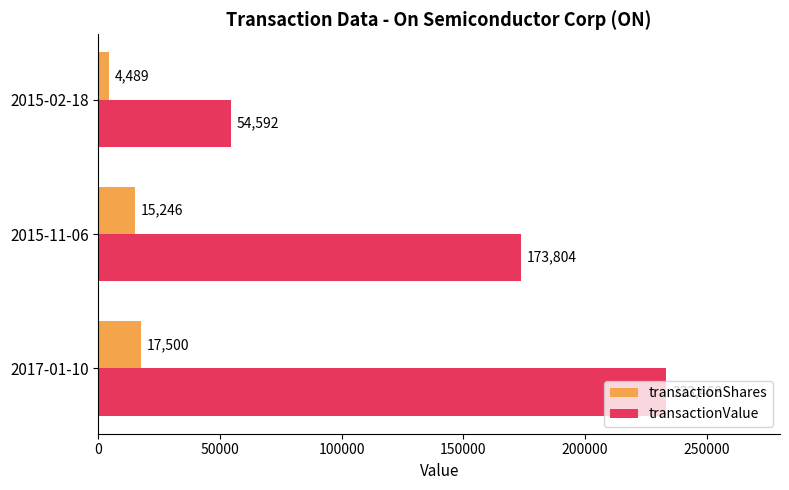

What are all the series names shown in the legend?

transactionShares, transactionValue